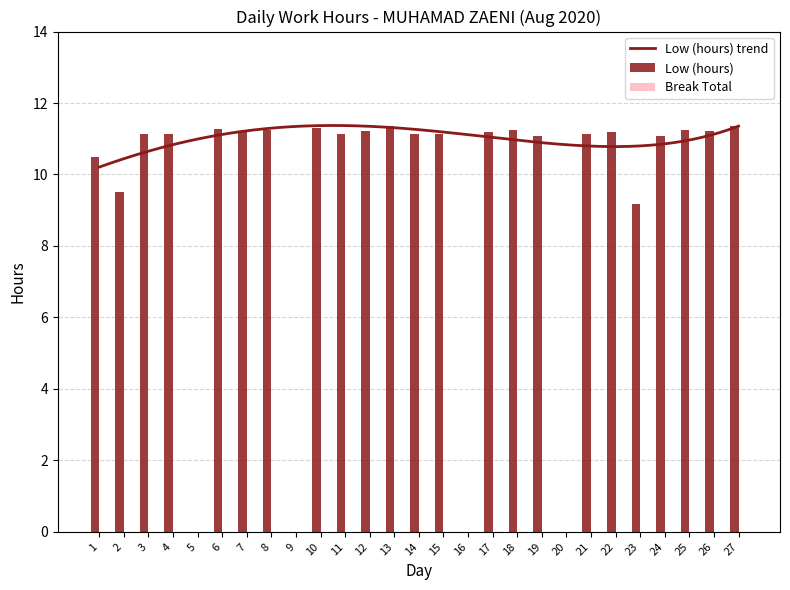

What is the sum of the values at 21 and 18?

22.4